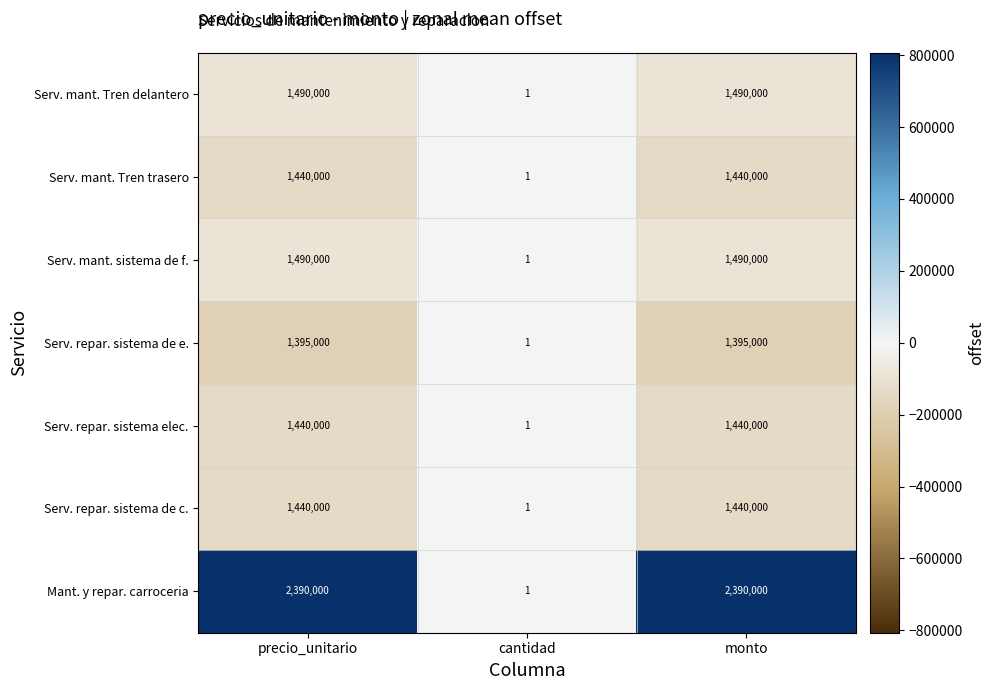

Reading right to left, what are all the values shown in this chart?

Serv. mant. Tren delantero: monto=1490000	cantidad=1	precio_unitario=1490000
Serv. mant. Tren trasero: monto=1440000	cantidad=1	precio_unitario=1440000
Serv. mant. sistema de f.: monto=1490000	cantidad=1	precio_unitario=1490000
Serv. repar. sistema de e.: monto=1395000	cantidad=1	precio_unitario=1395000
Serv. repar. sistema elec.: monto=1440000	cantidad=1	precio_unitario=1440000
Serv. repar. sistema de c.: monto=1440000	cantidad=1	precio_unitario=1440000
Mant. y repar. carroceria: monto=2390000	cantidad=1	precio_unitario=2390000